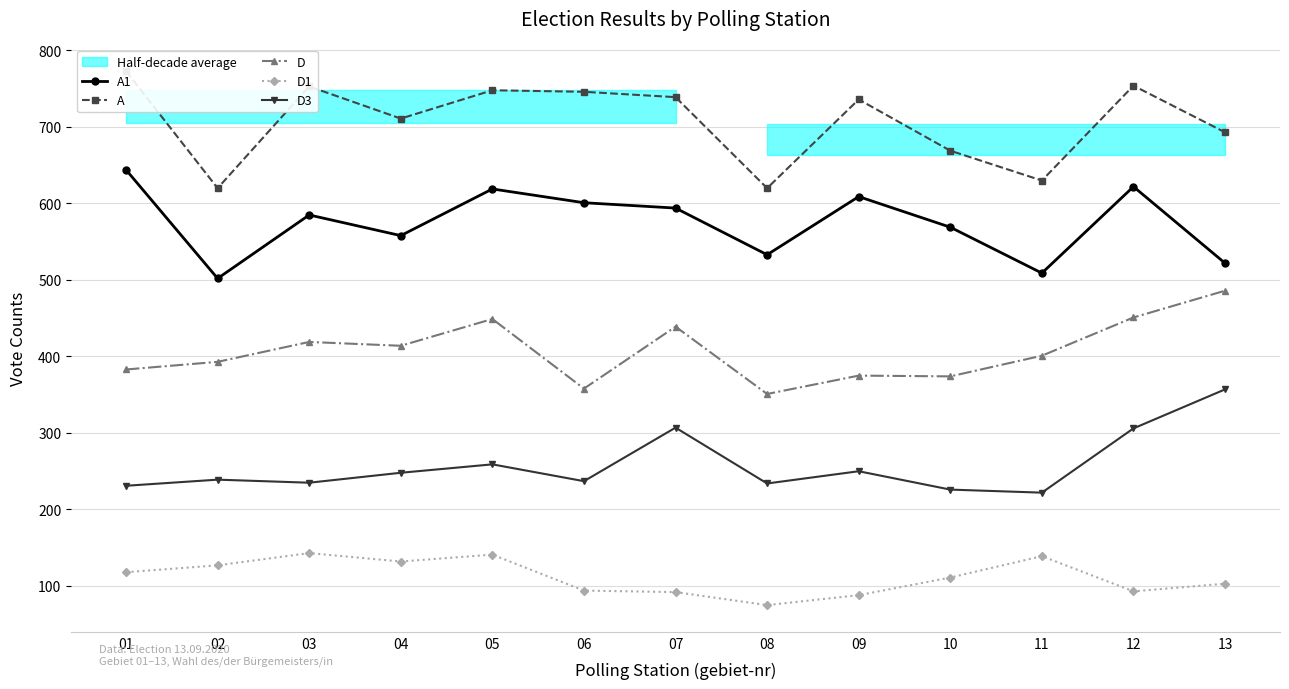

What is the value of the D3 point at the 5th from the left?

259